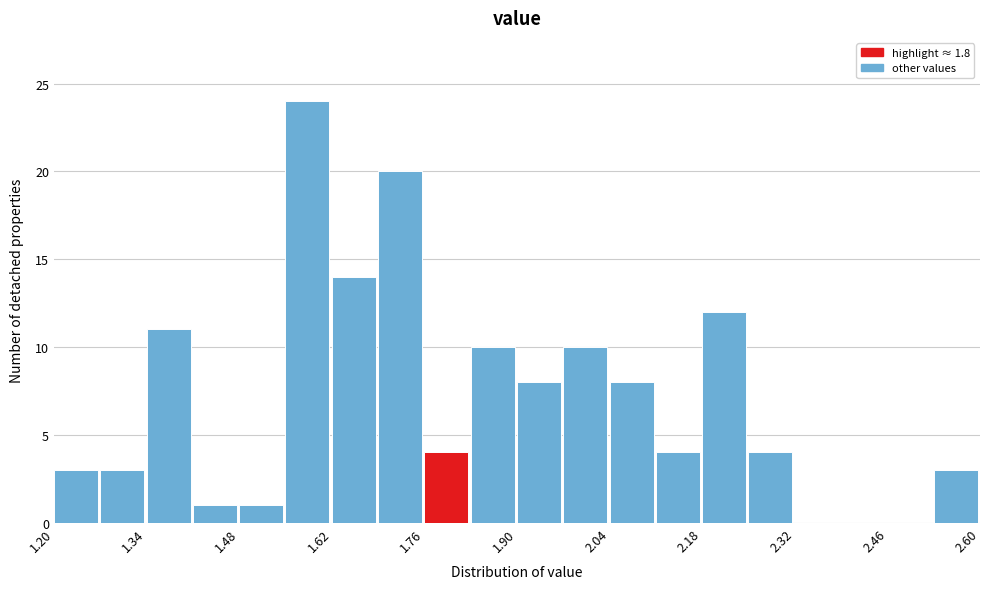

Around what value on the x-axis is the tallest bar? Give the approximate position of its centre, as read against the axis.

1.58